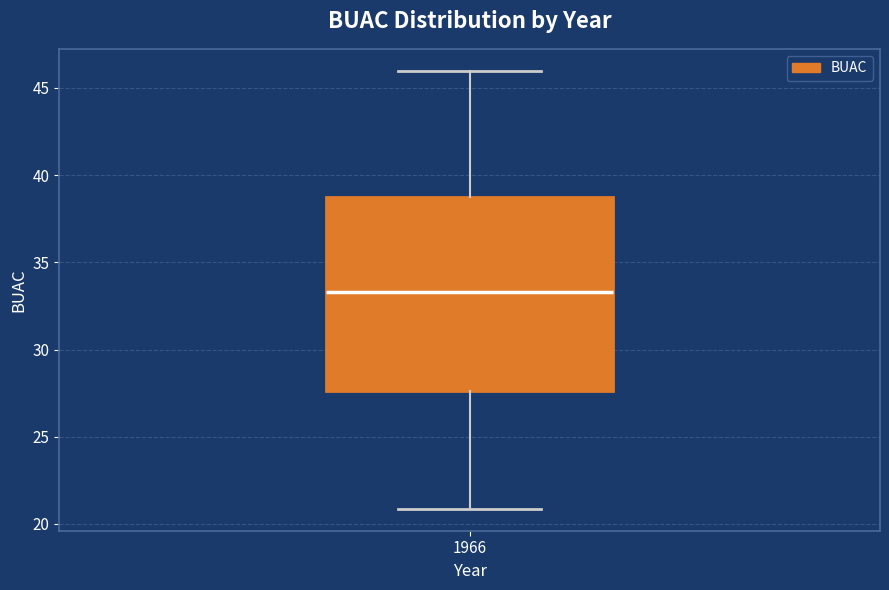

Read this box plot against the y-axis: the position of the median line, the range covered by the box, and the ends of both whiskers. The values are not printed on the chart, so give them approximately, as read against the axis.

median 33.5, box 27.5 to 38.5, whiskers 21.0 to 46.0